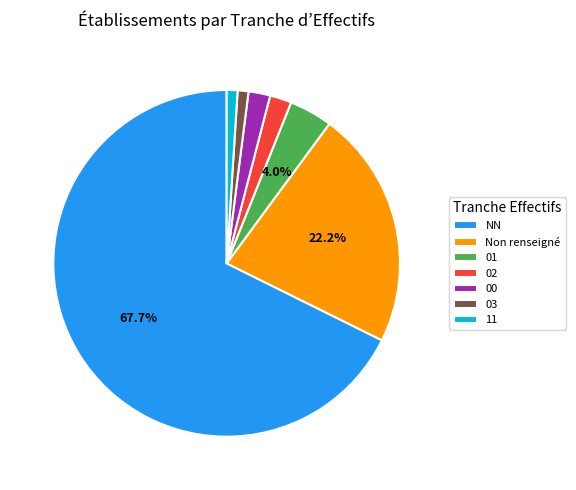

What is the largest slice in the pie chart?

NN